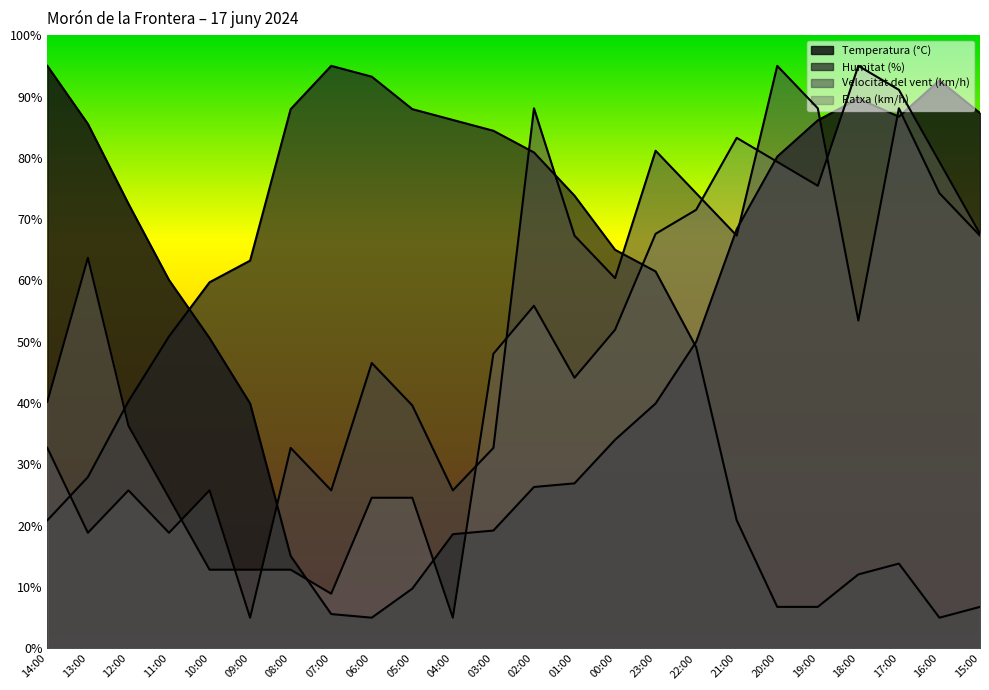

List the series in order of their overall mean, lowest first.

Ratxa (km/h), Humitat (%), Velocitat del vent (km/h), Temperatura (°C)